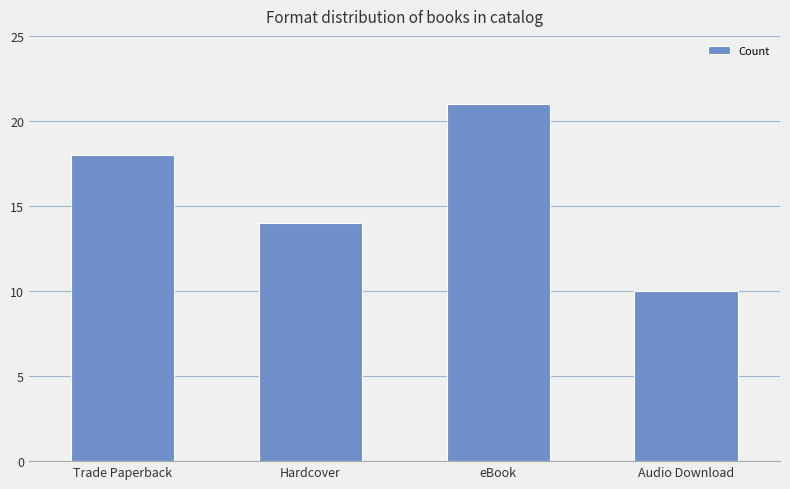

Between Audio Download and eBook, which is larger?

eBook